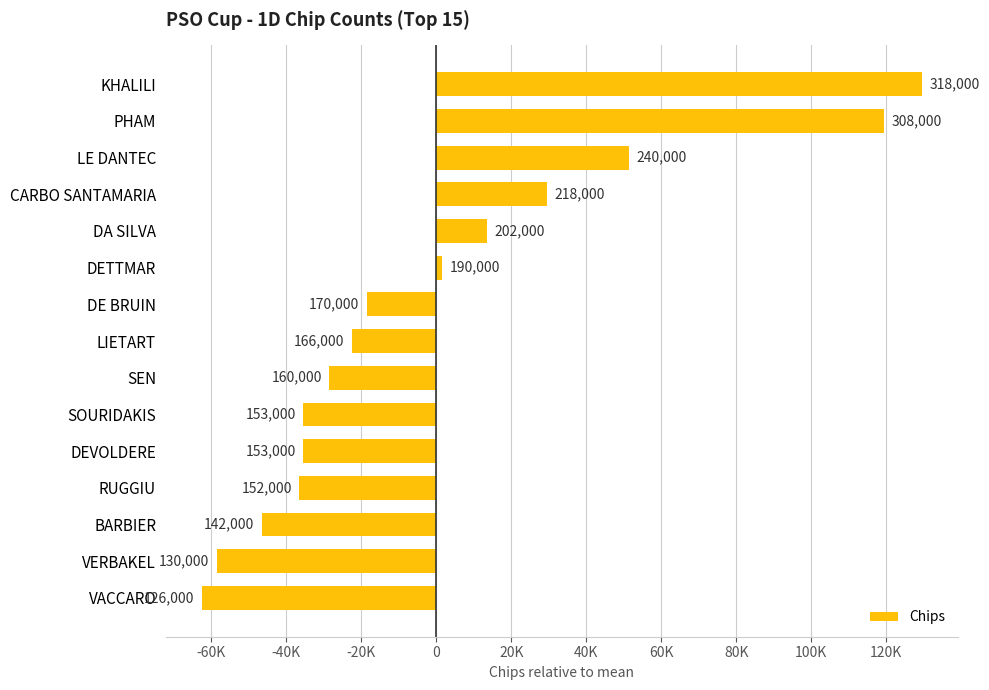

Are the bars horizontal?

Yes